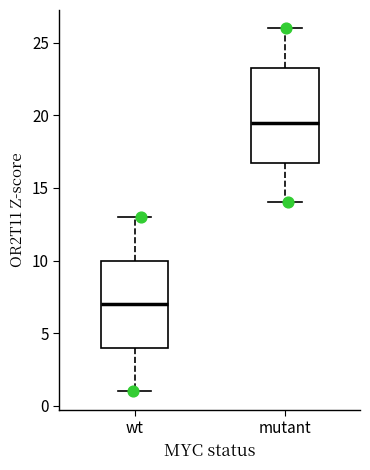

Where does the lower whisker of the box for mutant end on the y-axis? The values are not printed on the chart, so give them approximately, as read against the axis.

14.0